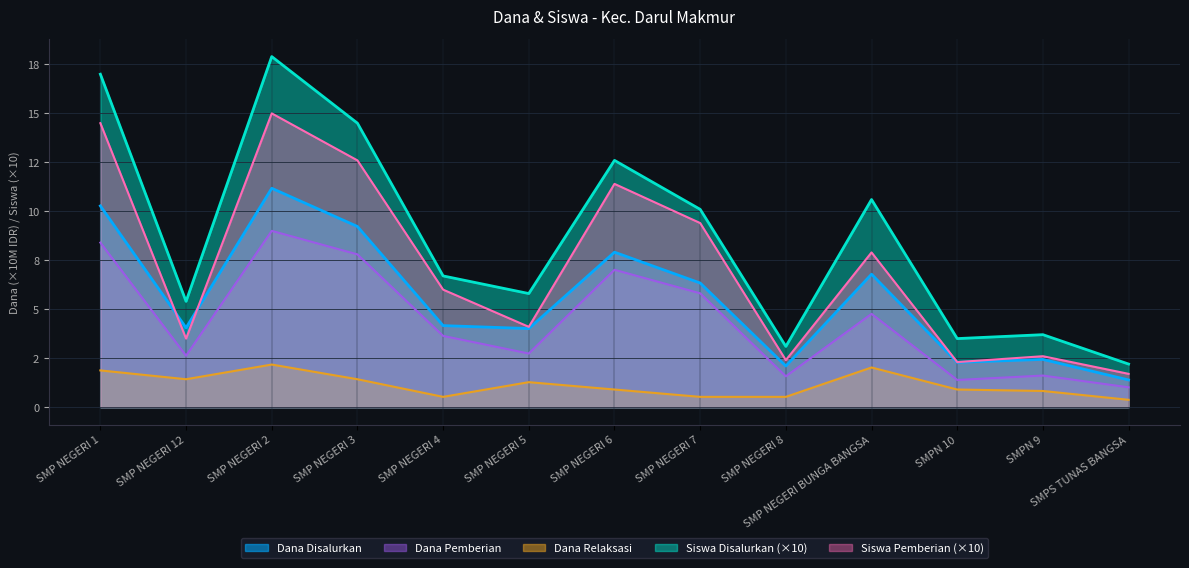

At which category is the sum across all series the highest?

SMP NEGERI 2